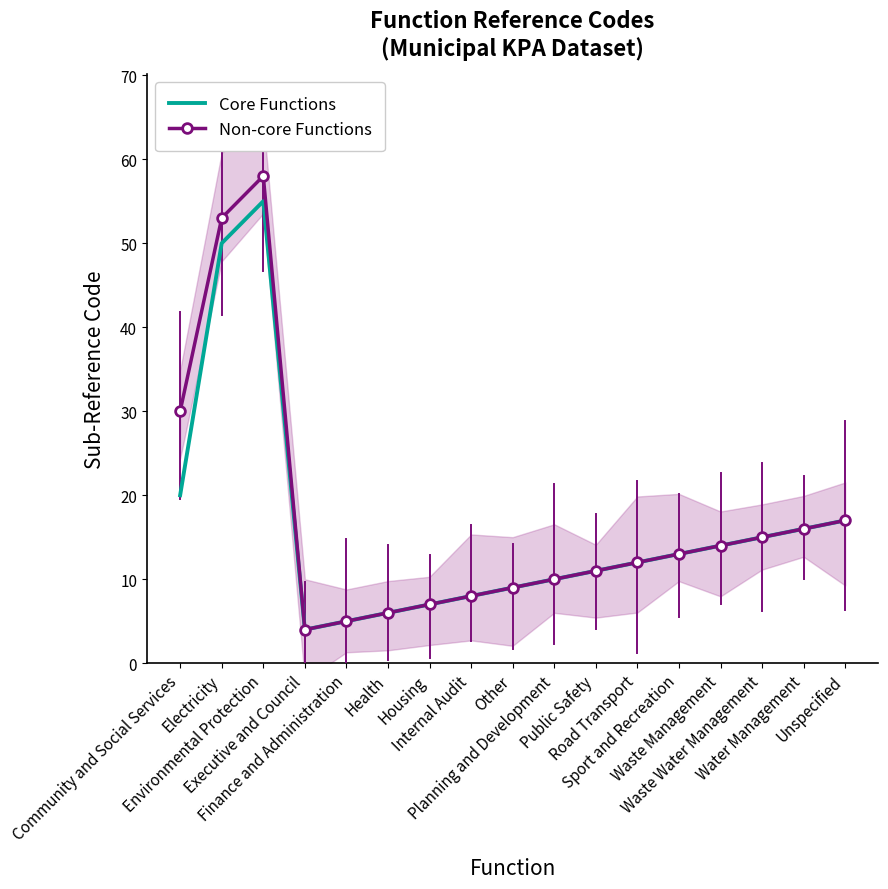

Reading left to right, list all the values displayed in this chart.

Core Functions: 20	50	55	4	5	6	7	8	9	10	11	12	13	14	15	16	17
Non-core Functions: 30	53	58	4	5	6	7	8	9	10	11	12	13	14	15	16	17